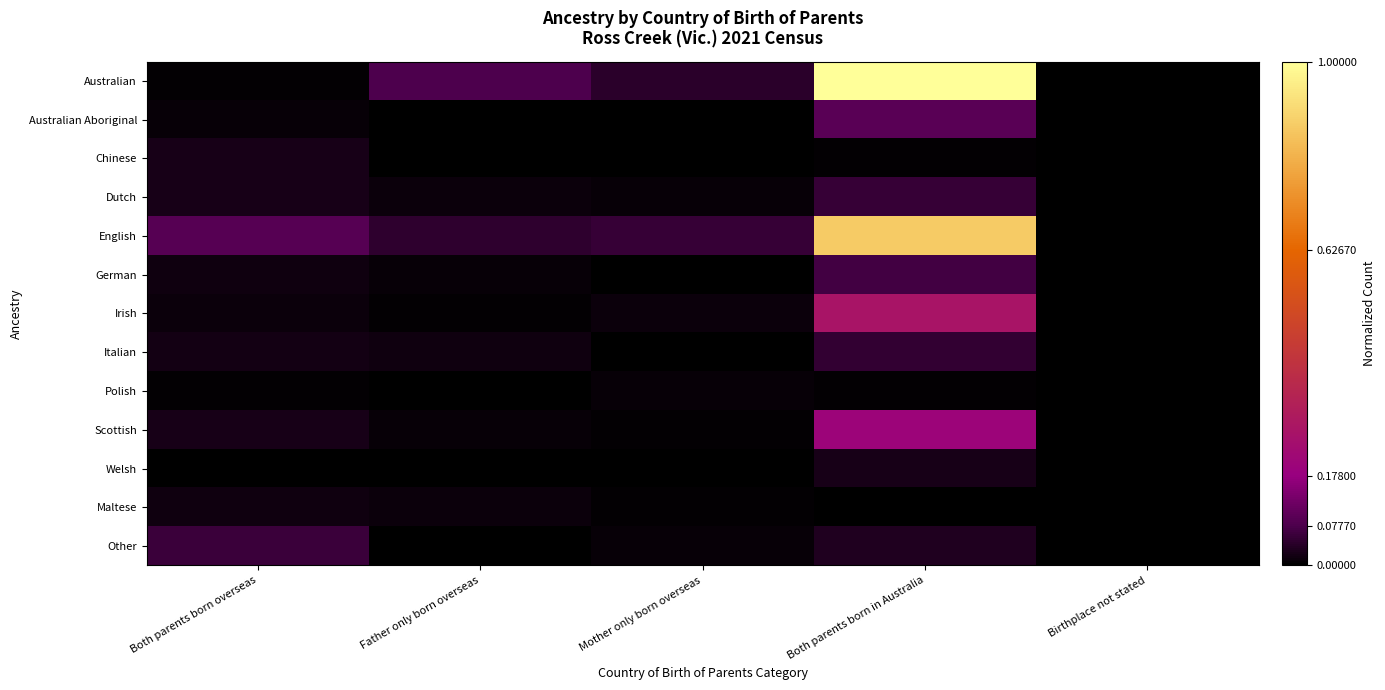

Which series has the widest spread of values?

Australian